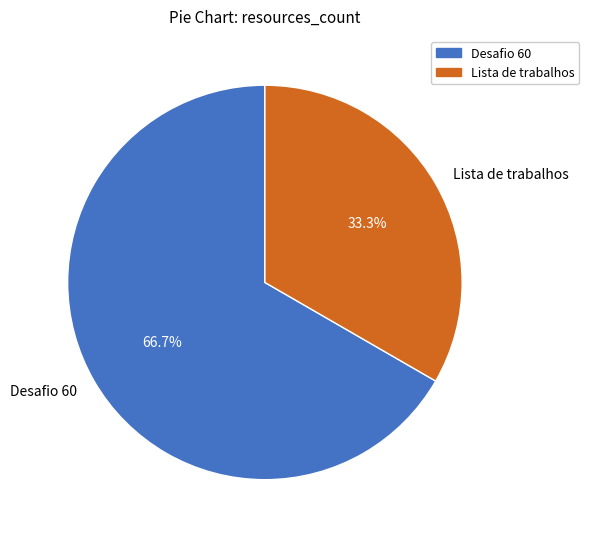

Approximately how many times larger is the value at Lista de trabalhos compared to Desafio 60?

0.5